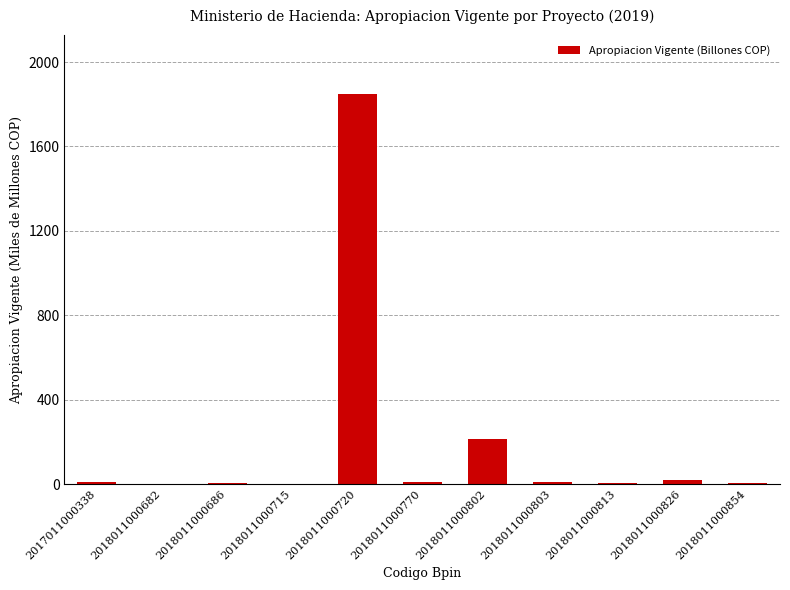

What is the change in value from 2018011000720 to 2018011000802?

-1636.8